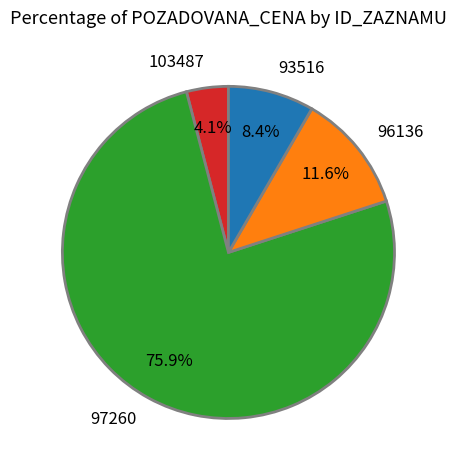

Do 103487 and 93516 together represent more than half of the pie?

No